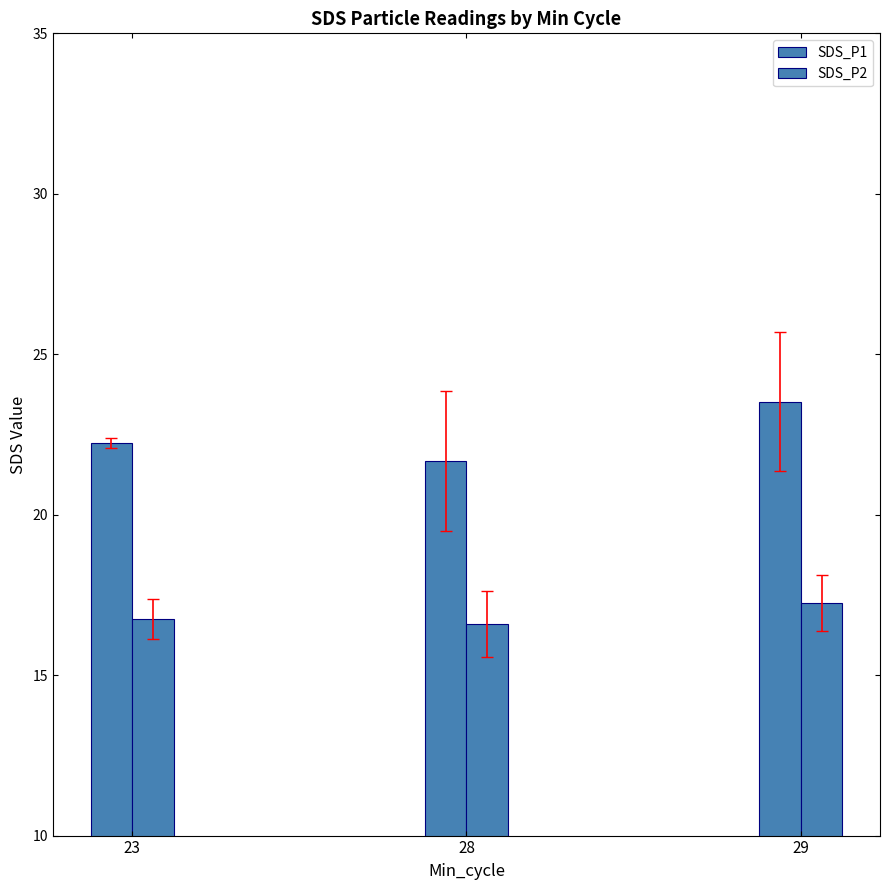

What is the sum of the SDS_P1 values at 29 and 28?

45.2